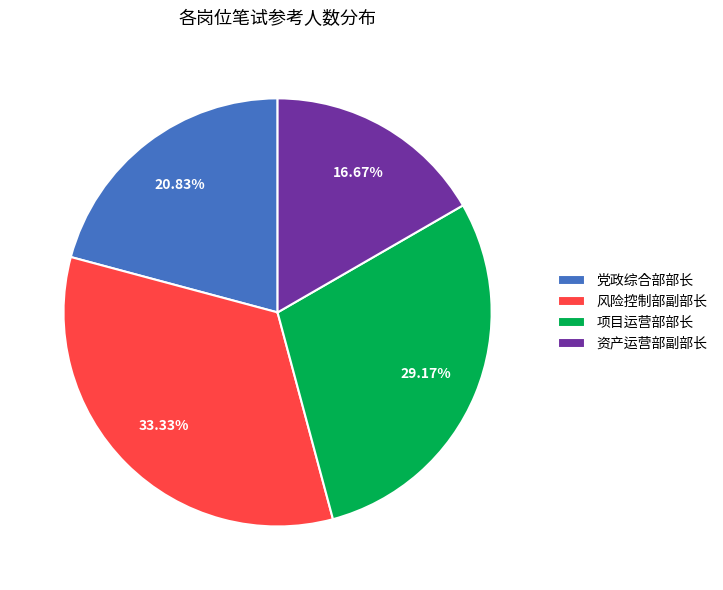

Which slice is the smallest?

资产运营部副部长